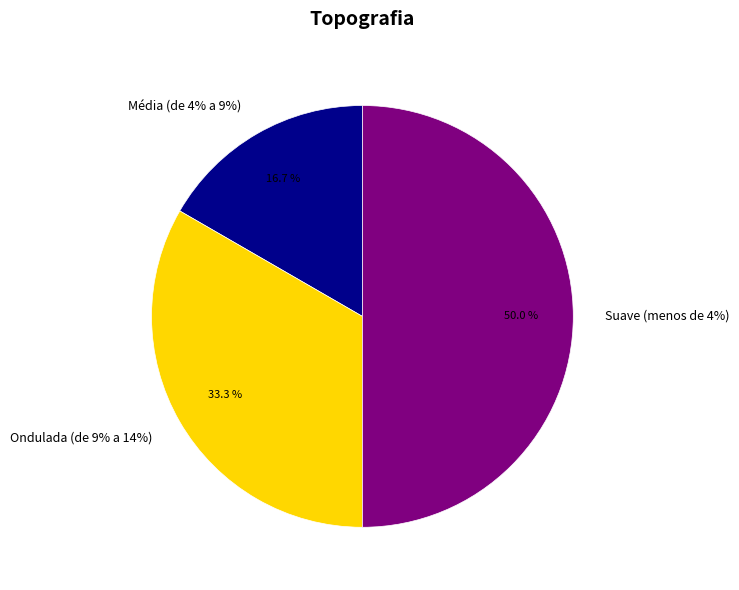

True or false: Suave (menos de 4%) accounts for 62% of the total.

False